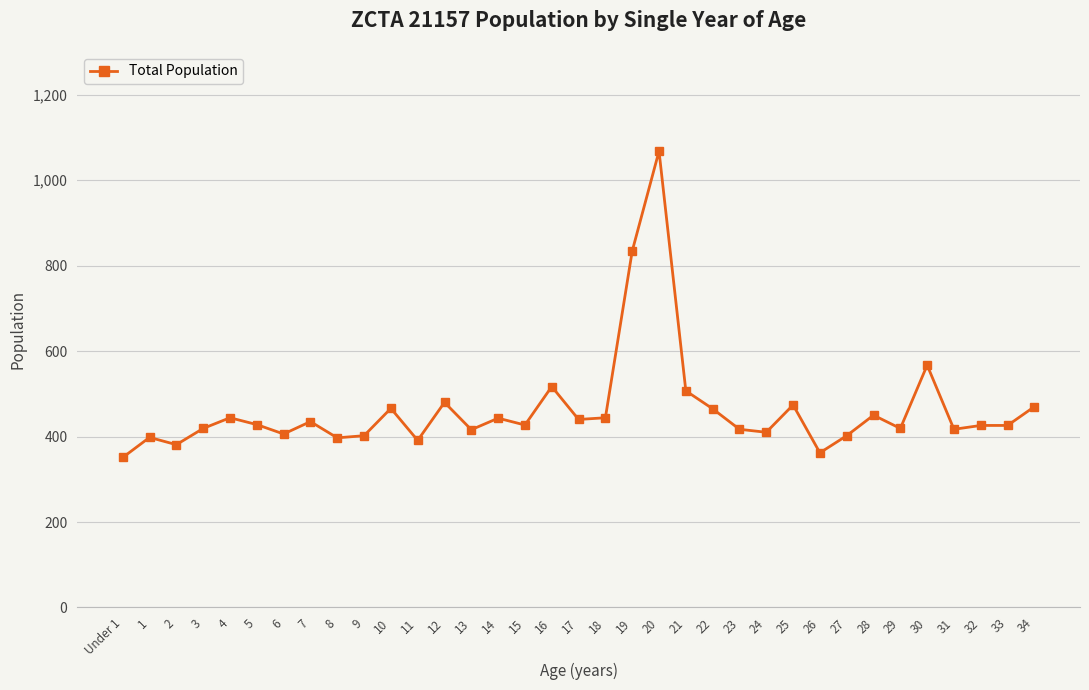

How many data points are less than 427?

17